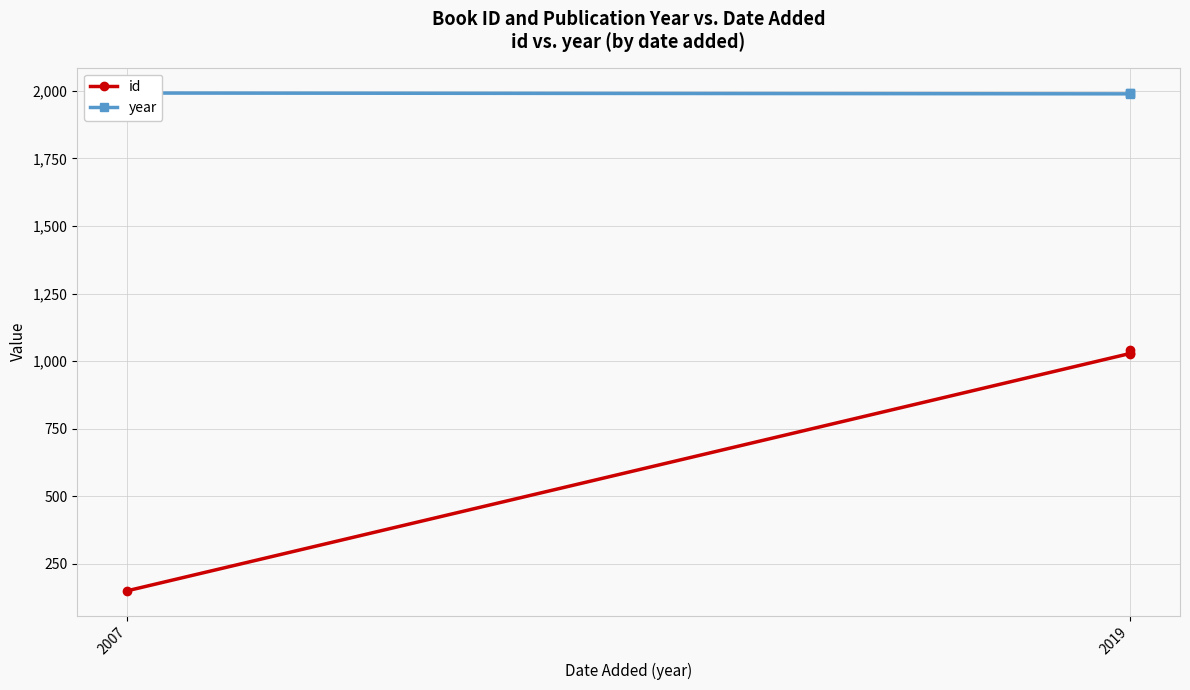

What is the smallest value displayed?

150